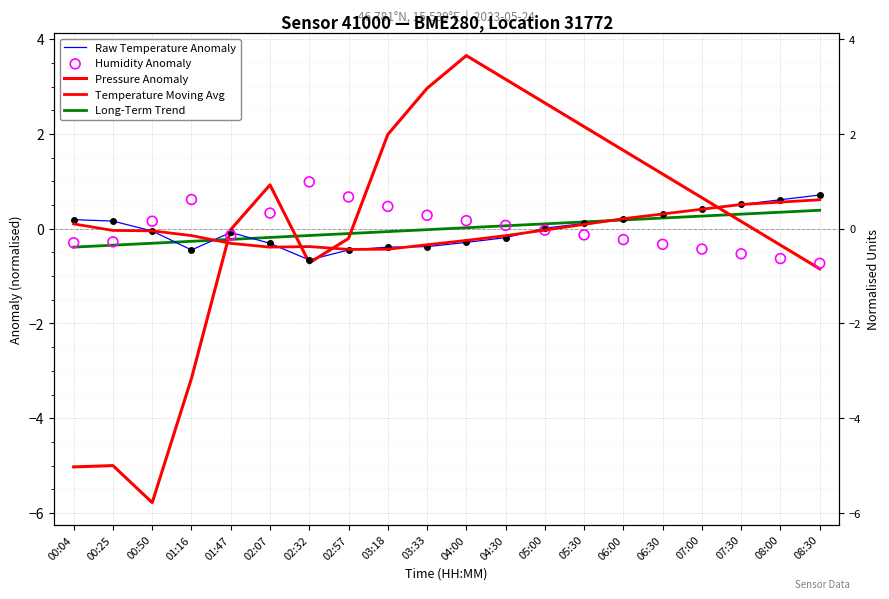

At which category is the sum across all series the highest?

04:00